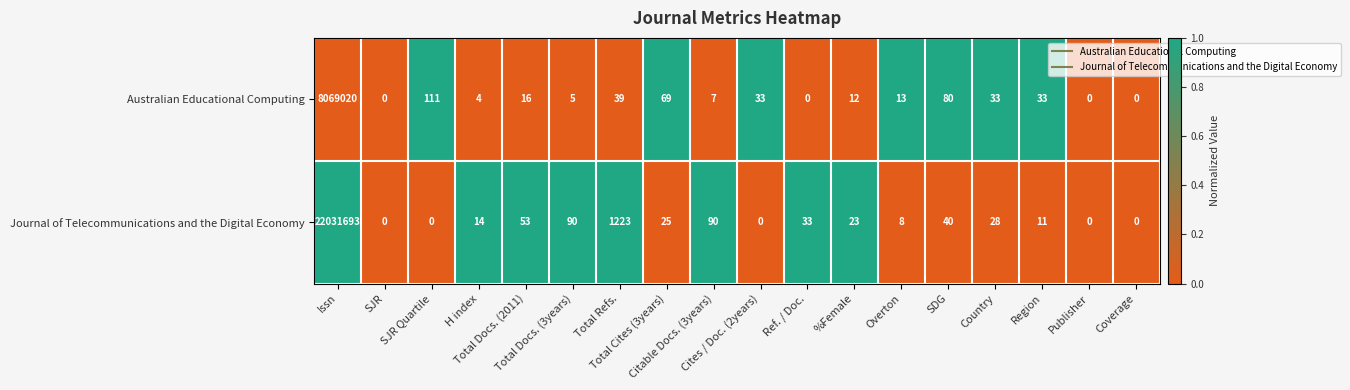

What is the greatest value displayed?

22031693